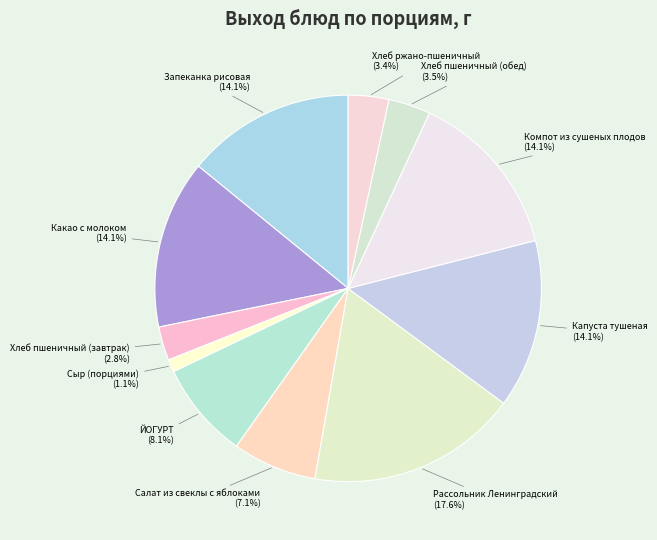

What is the largest slice in the pie chart?

Рассольник Ленинградский